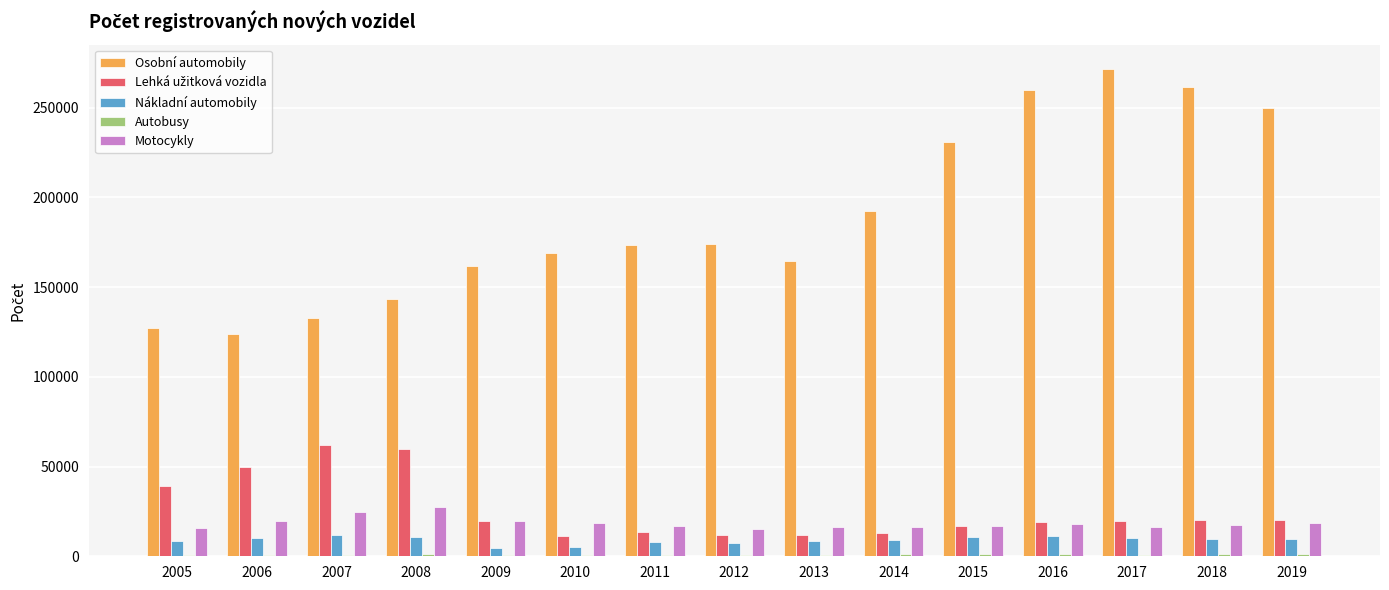

Between 2011 and 2019, which series saw the biggest shift?

Osobní automobily